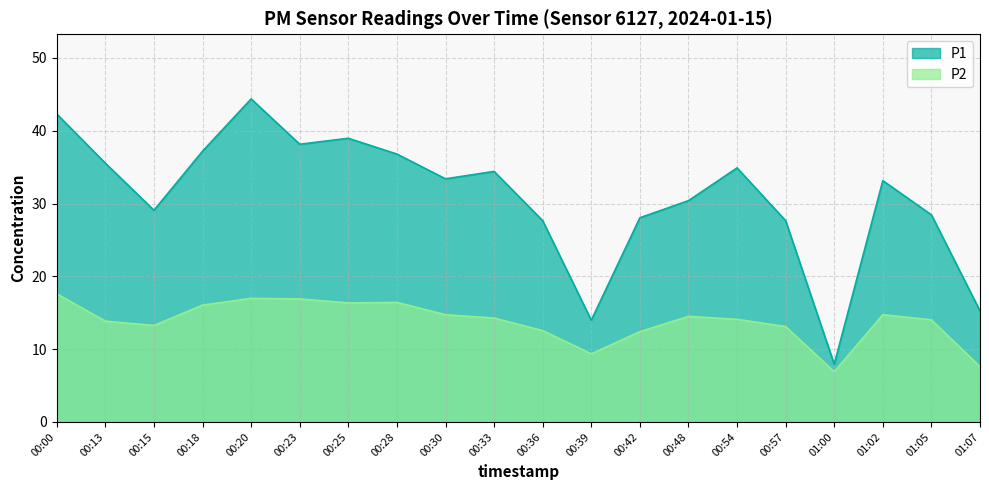

What is the label of the 14th point from the left?

00:48